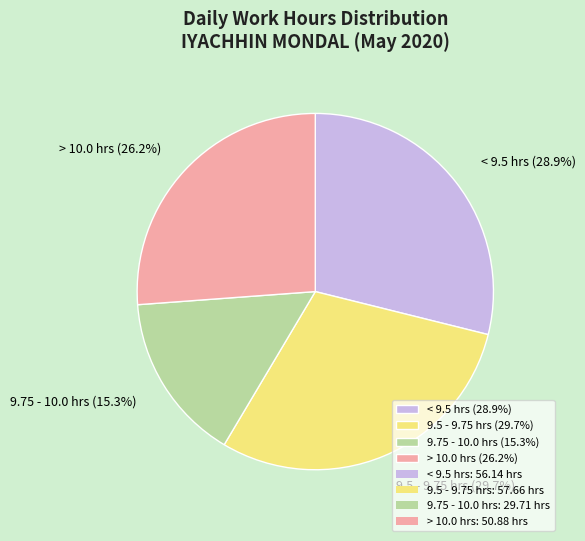

Which slice is the largest?

9.5 - 9.75 hrs (29.7%)